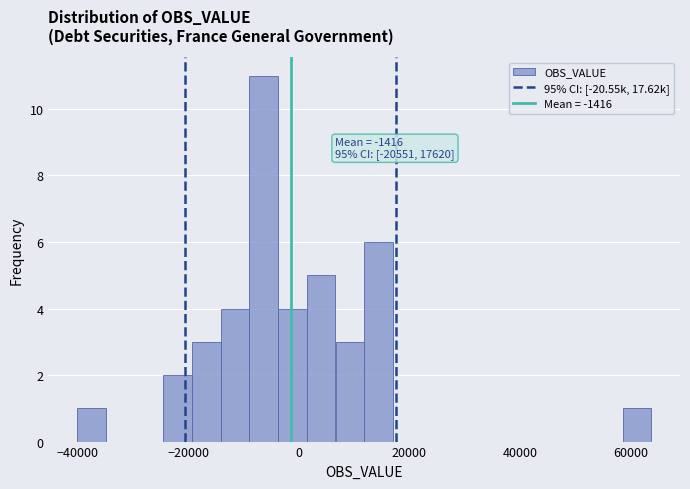

Read against the x-axis, roughly where is the centre of the tallest bar?

-6000